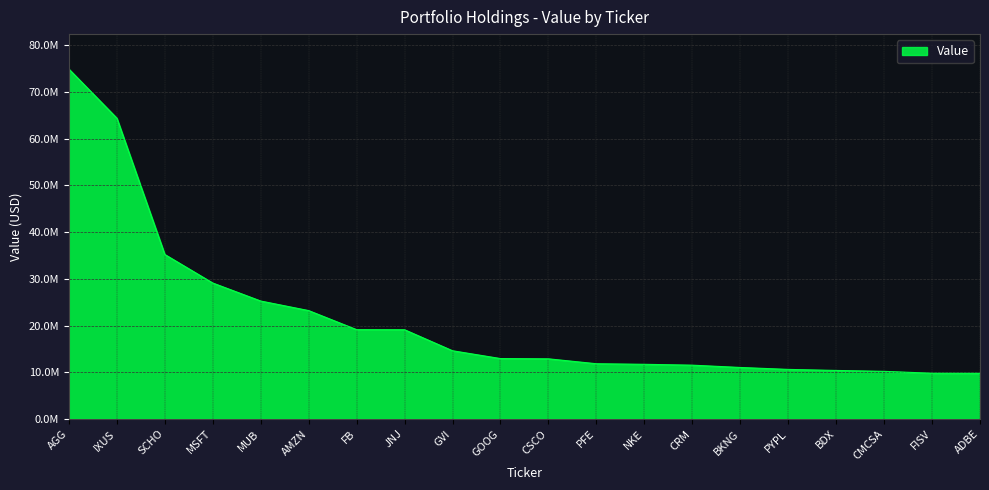

Rank the categories by value from highest to lowest.

AGG, IXUS, SCHO, MSFT, MUB, AMZN, FB, JNJ, GVI, GOOG, CSCO, PFE, NKE, CRM, BKNG, PYPL, BDX, CMCSA, FISV, ADBE